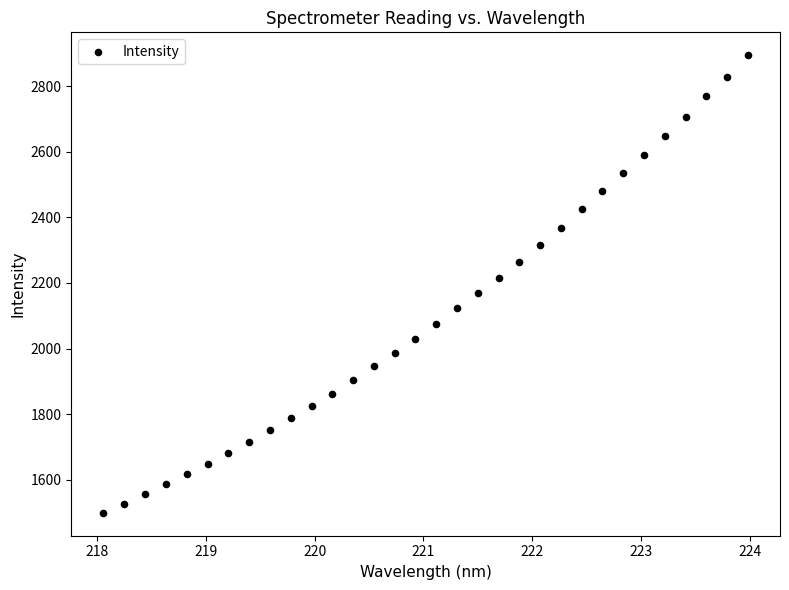

What is the range of Y values (max minus min)?

1396.7